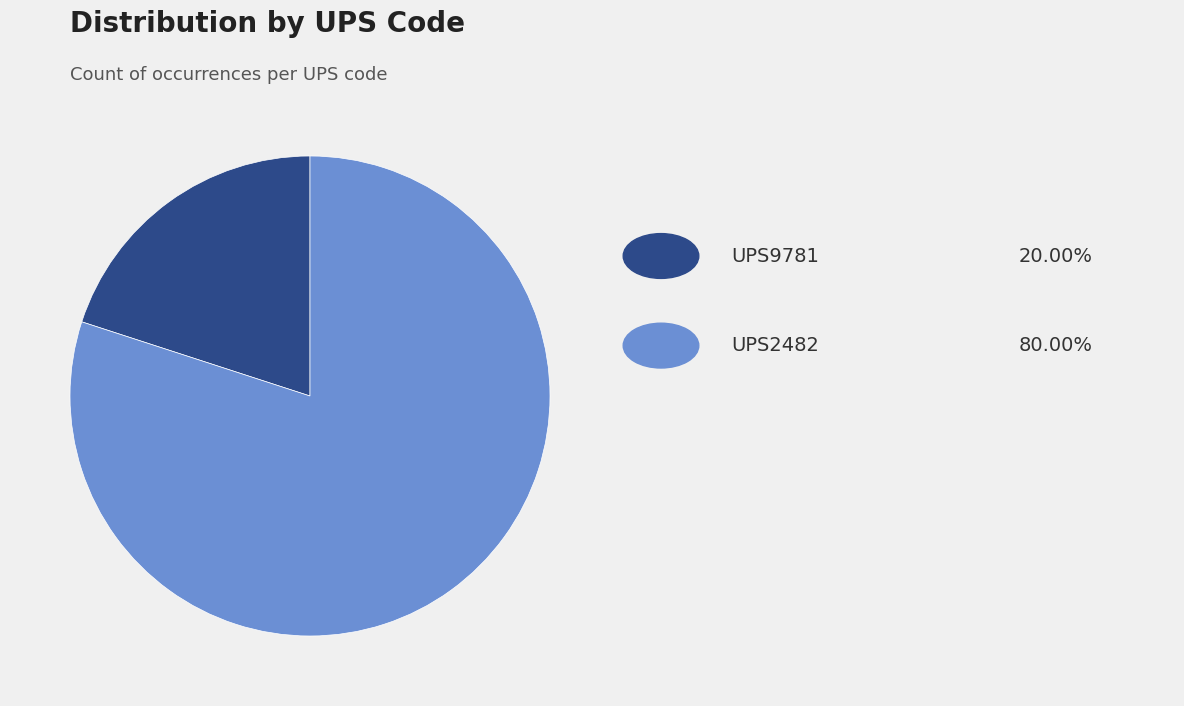

Does any single category account for the majority?

Yes